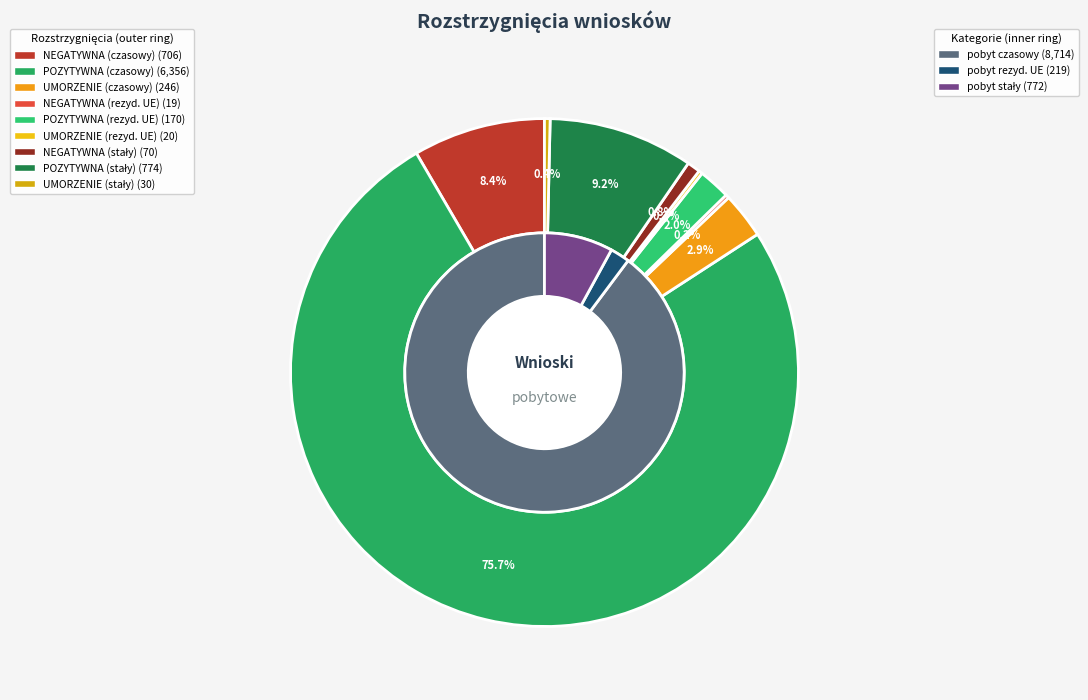

How much of the chart is everything except NEGATYWNA (rezyd. UE)?

99.8%